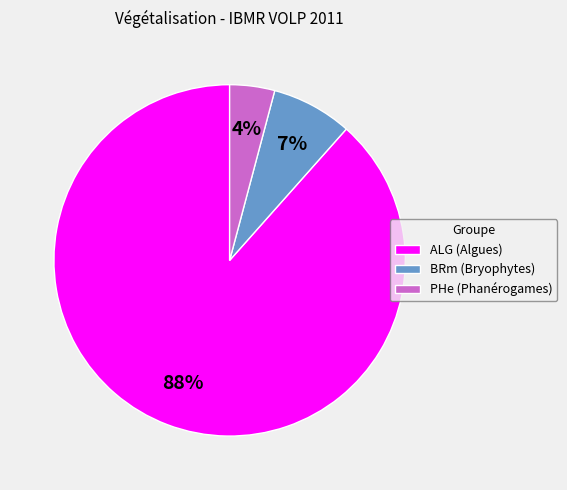

What percentage is the BRm slice, to the nearest percent?

7%